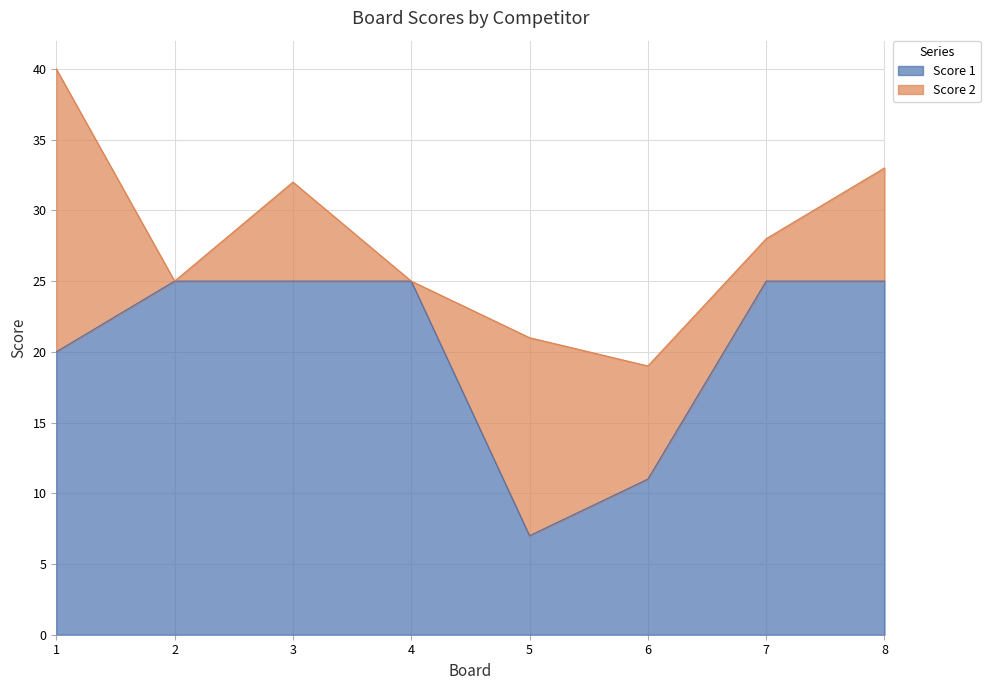

Reading left to right, what are all the values shown in this chart?

20	25	25	25	7	11	25	25